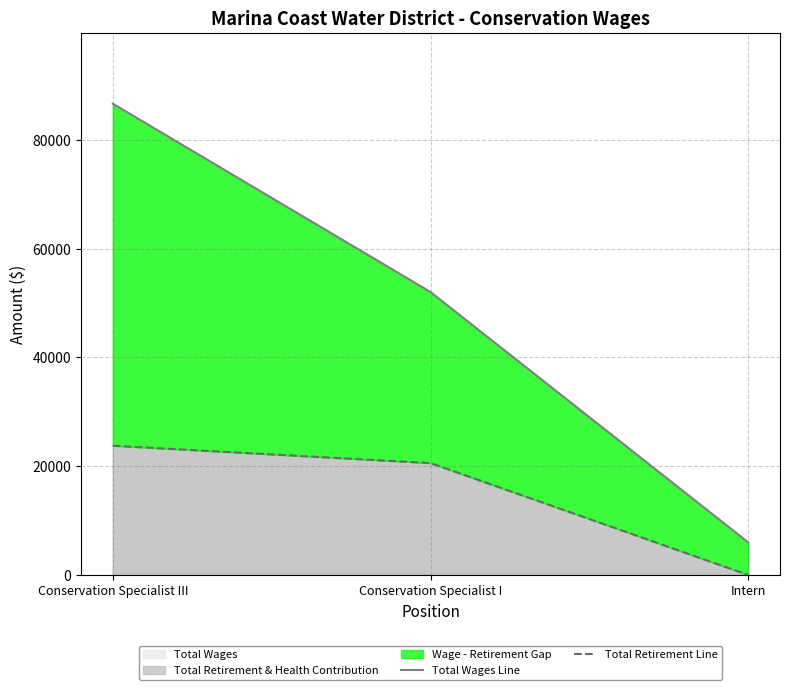

The Total Retirement Line series shows -14569 at Intern. True or false?

False